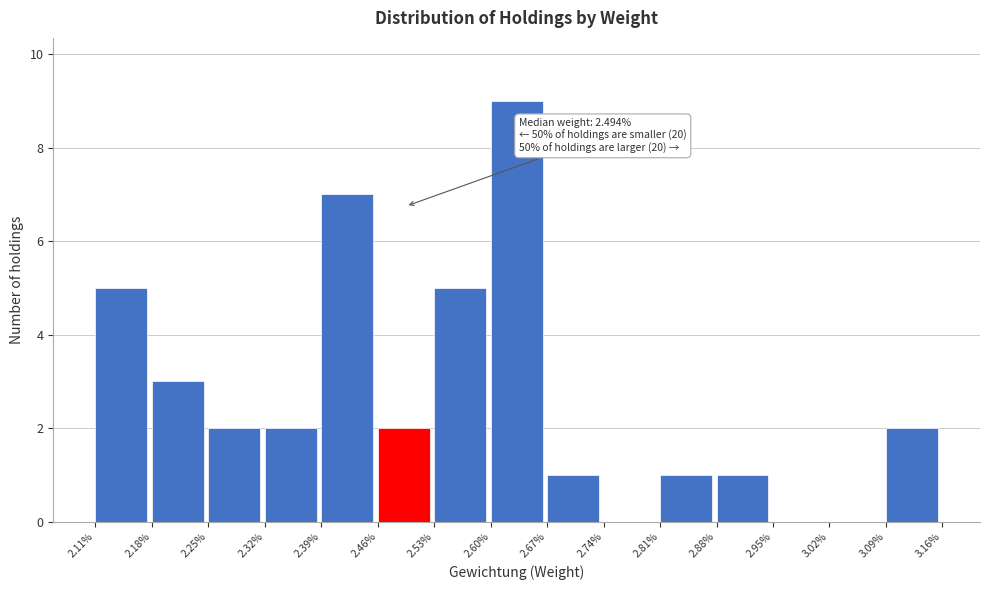

Reading right to left, what are all the values shown in this chart?

3.09%=2	3.02%=0	2.95%=0	2.88%=1	2.81%=1	2.74%=0	2.67%=1	2.60%=9	2.53%=5	2.46%=2	2.39%=7	2.32%=2	2.25%=2	2.18%=3	2.11%=5